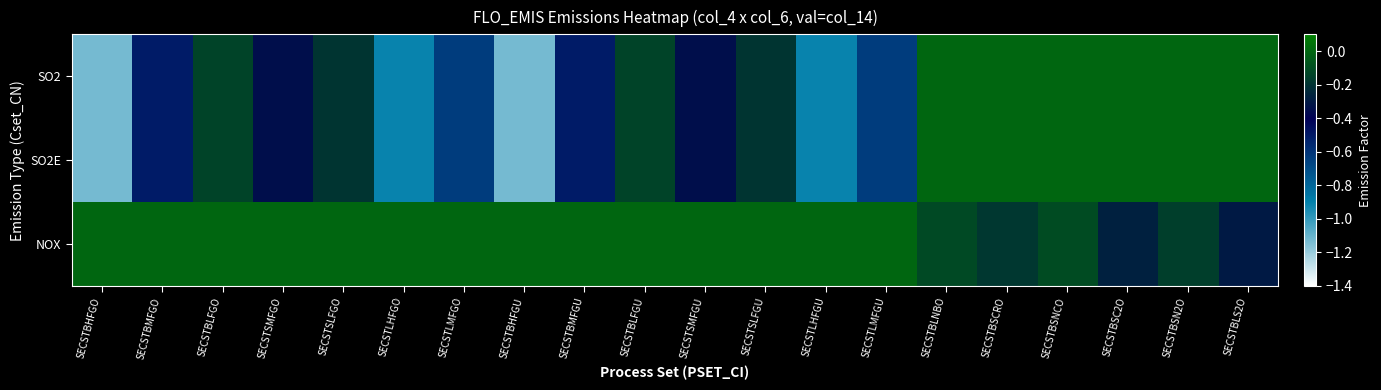

Which series has the largest total across all categories?

NOX